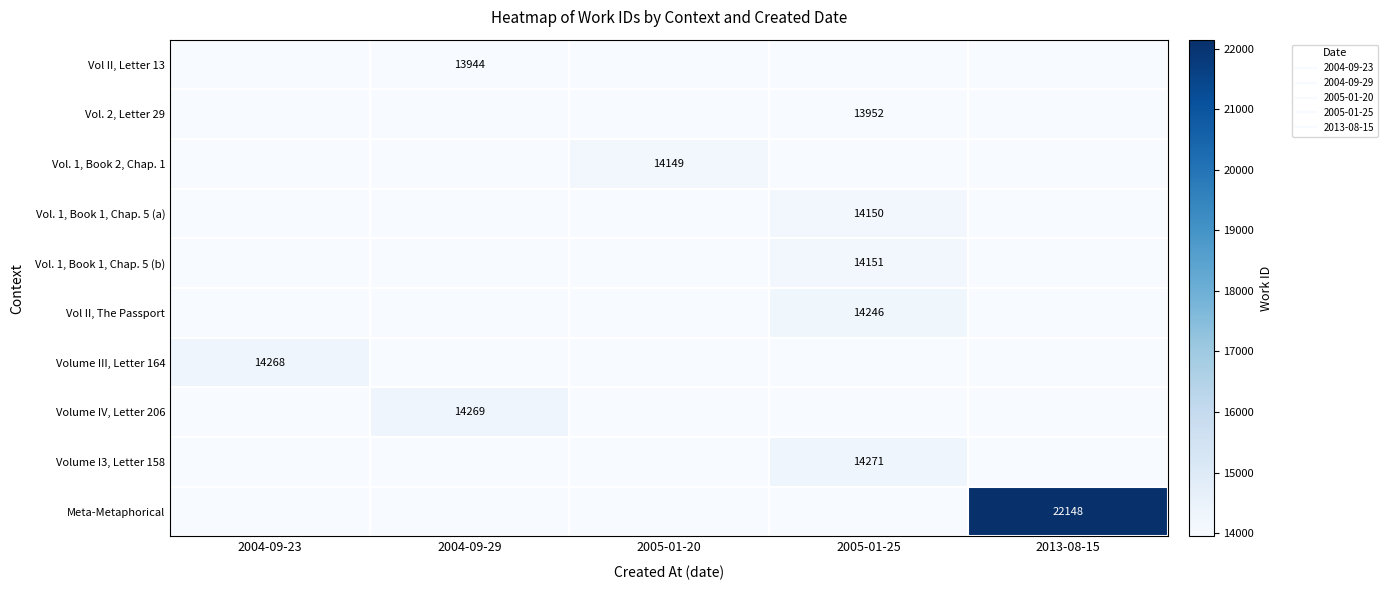

Which series changed the most between 2005-01-20 and 2005-01-25?

Volume I3, Letter 158